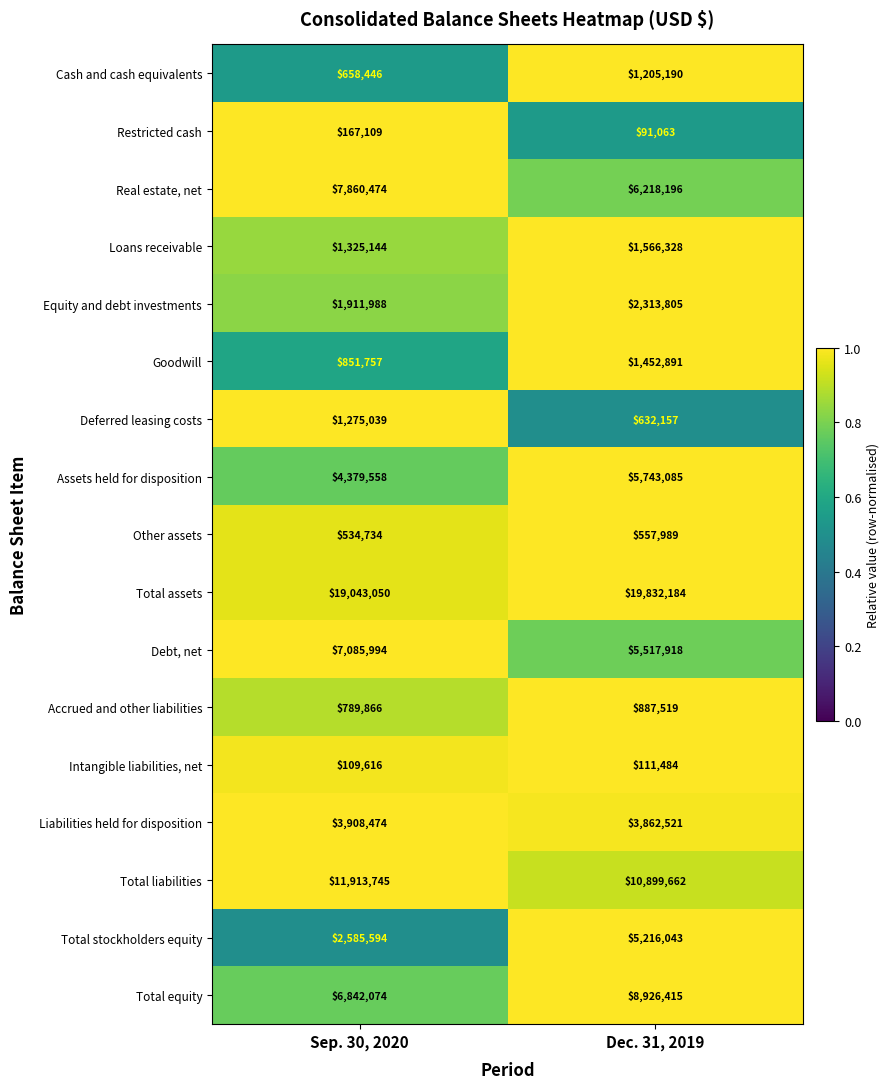

Rank the series by their maximum value, from lowest to highest.

Intangible liabilities, net, Restricted cash, Other assets, Accrued and other liabilities, Cash and cash equivalents, Deferred leasing costs, Goodwill, Loans receivable, Equity and debt investments, Liabilities held for disposition, Total stockholders equity, Assets held for disposition, Debt, net, Real estate, net, Total equity, Total liabilities, Total assets